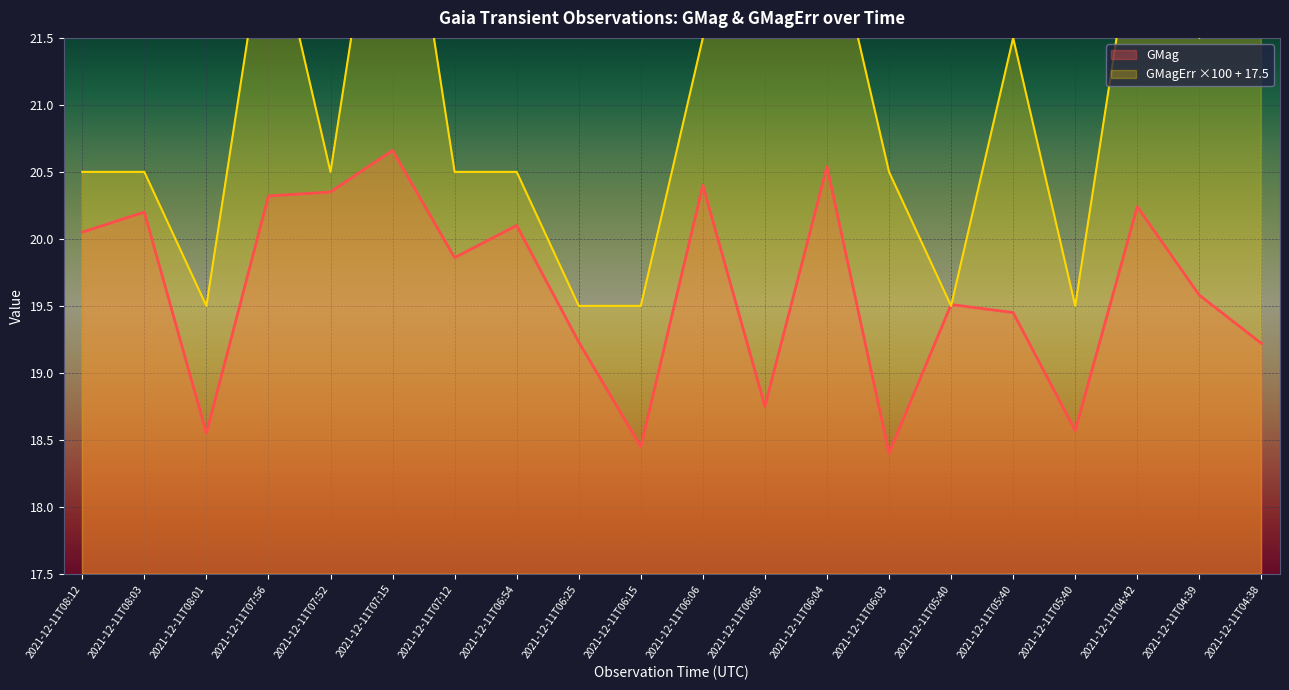

Read the GMagErr ×100 + 17.5 value at 2021-12-11T06:06.

21.5